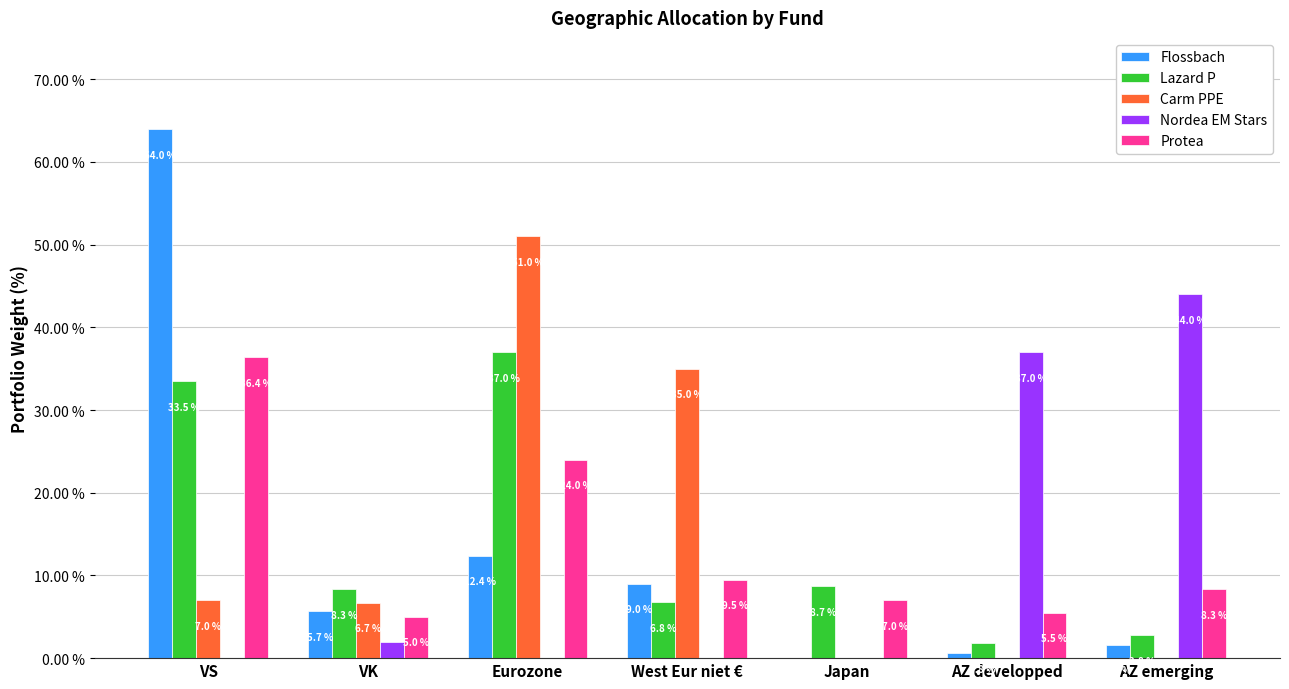

Between VS and Japan, which series saw the biggest shift?

Flossbach